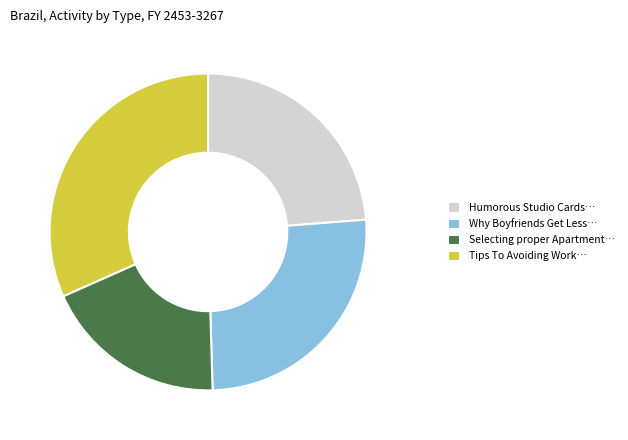

How many segments does this pie chart have?

4